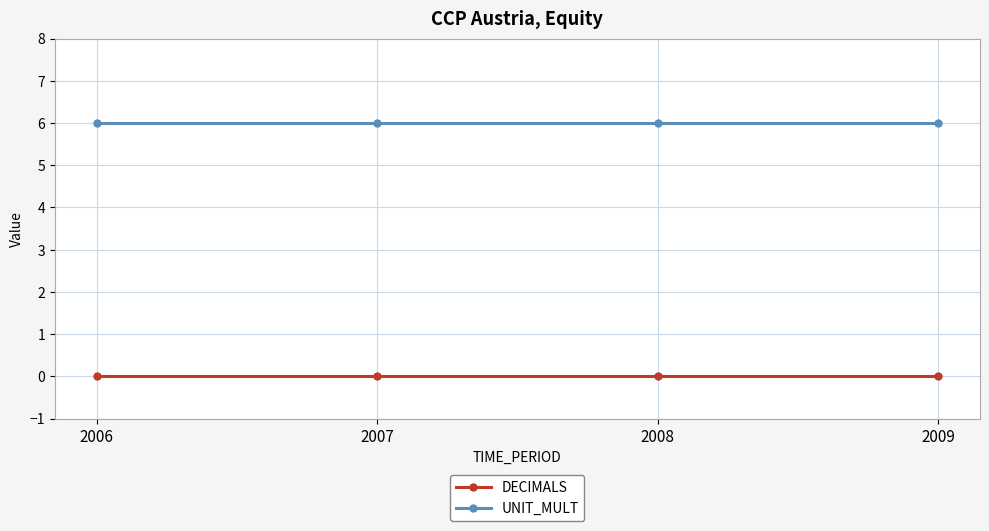

What are all the series names shown in the legend?

DECIMALS, UNIT_MULT